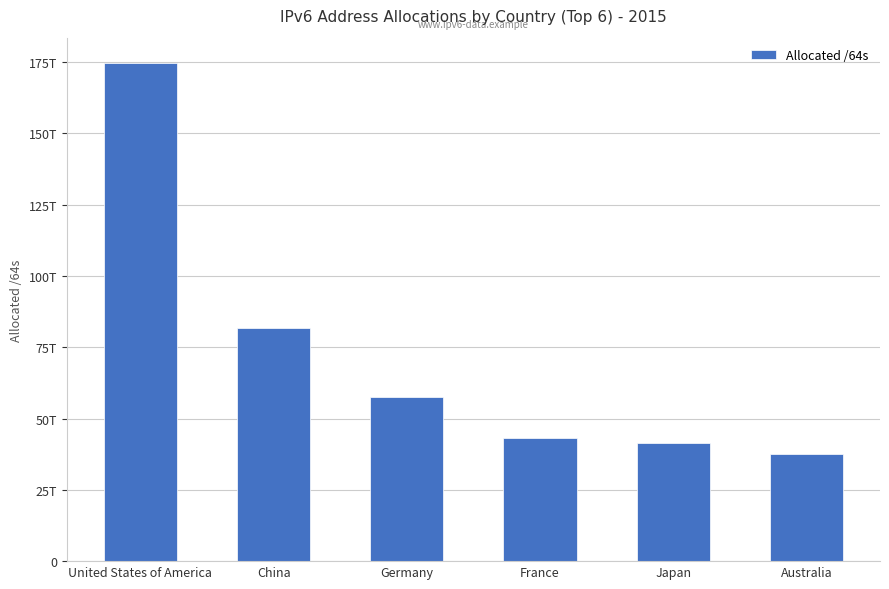

Are the bars horizontal?

No